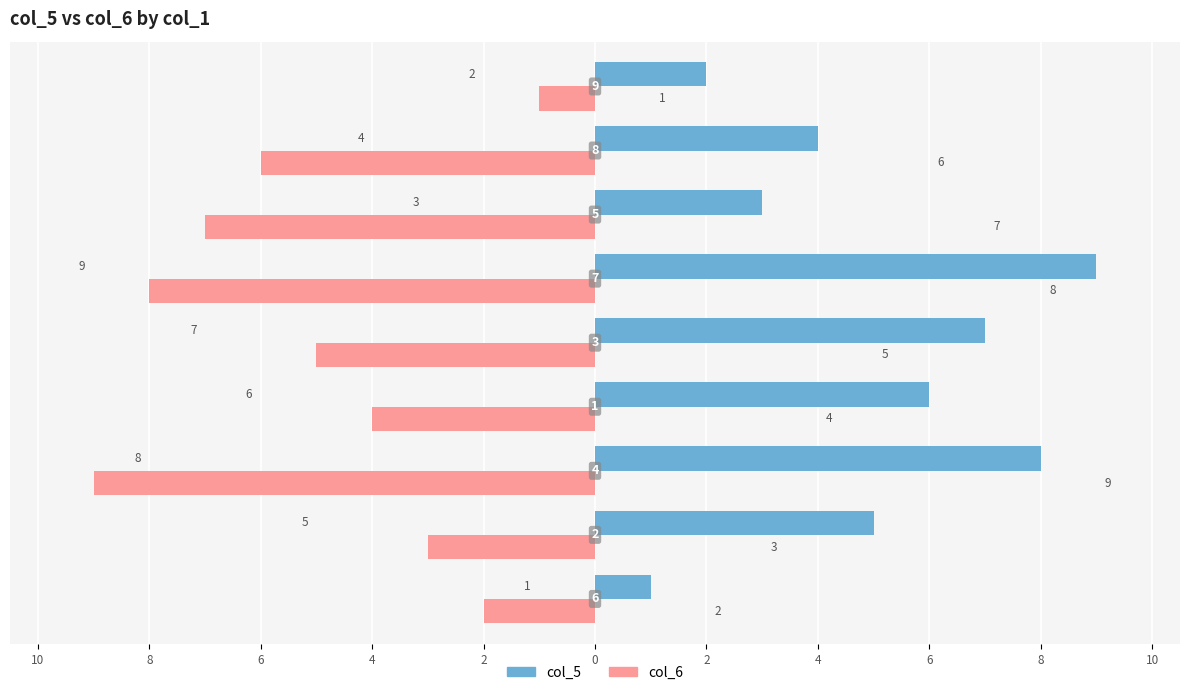

What are all the series names shown in the legend?

col_5, col_6